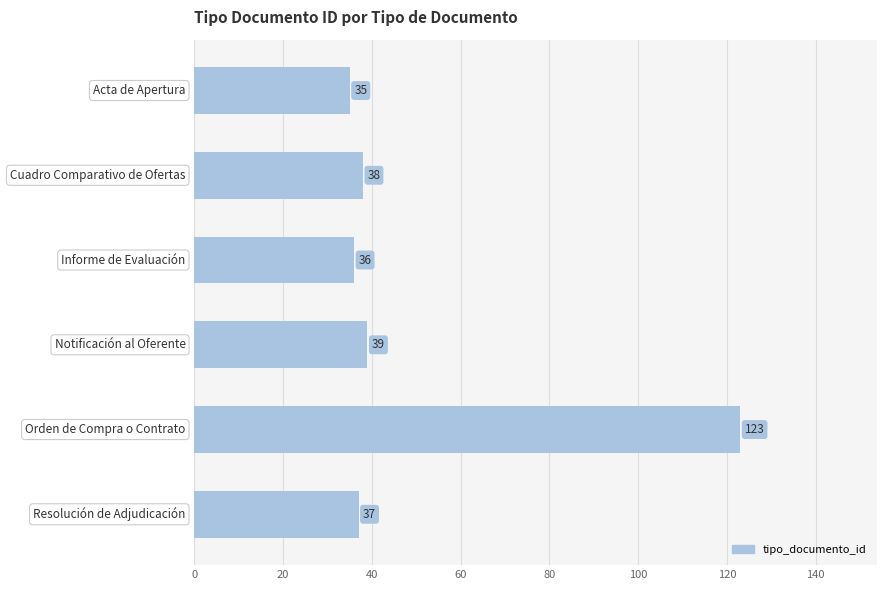

Are the bars grouped side by side (vs. stacked)?

No